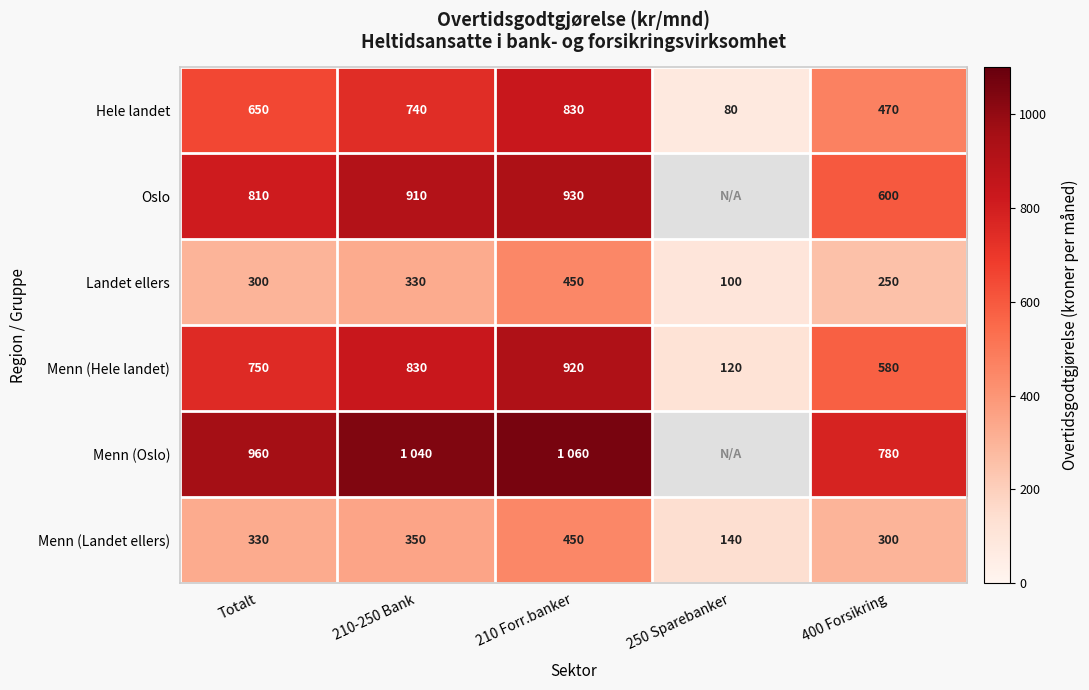

True or false: Menn (Landet ellers) has a value of 630 at 210 Forr.banker.

False